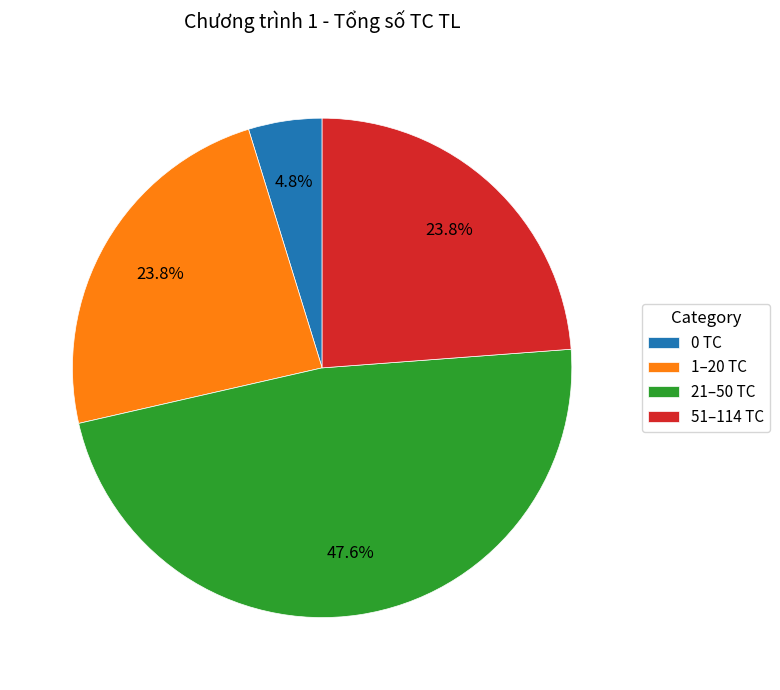

What is the ratio of the value at 21–50 TC to the value at 51–114 TC?

2.0